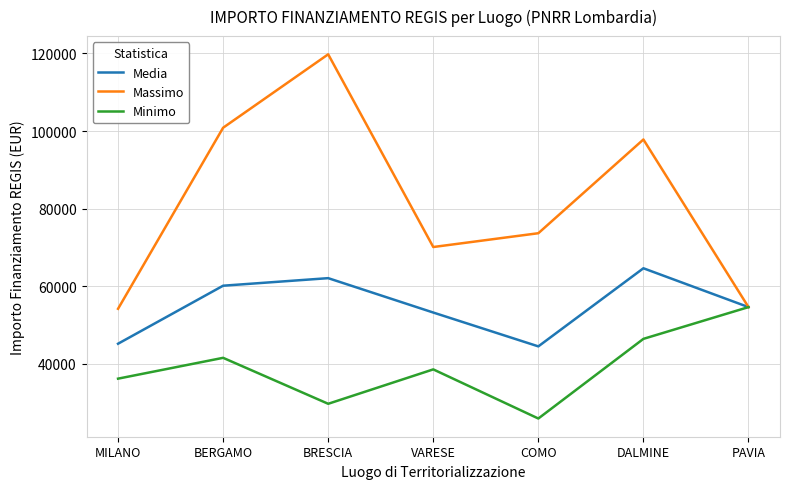

True or false: Media has a value of 72889.6 at VARESE.

False